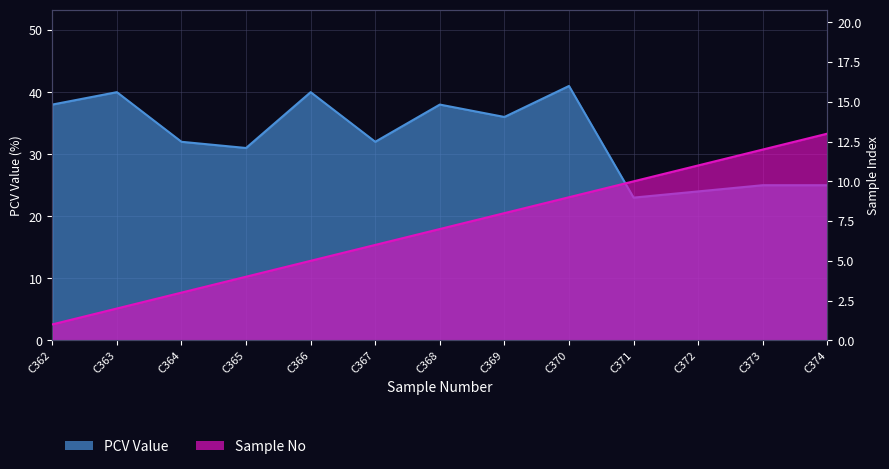

What is the value of the PCV (Sample No) point at the 9th from the left?

41